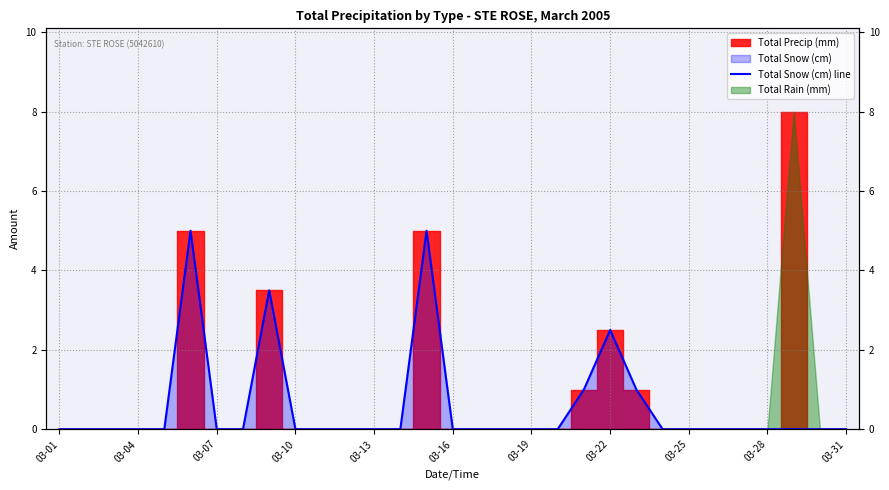

Which has a higher value, 03-10 or 03-01?

03-10